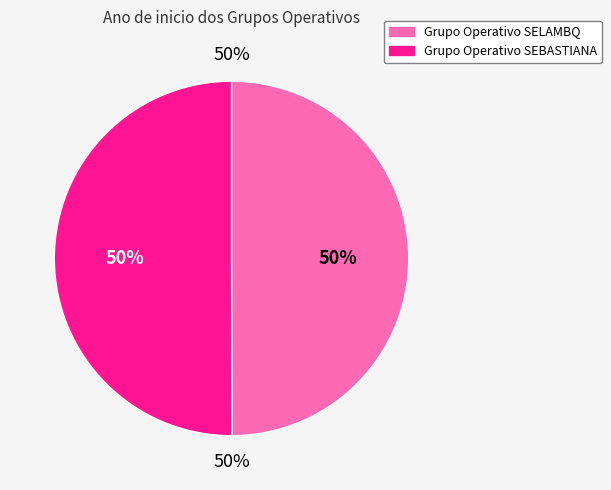

True or false: Grupo Operativo SEBASTIANA accounts for 43% of the total.

False